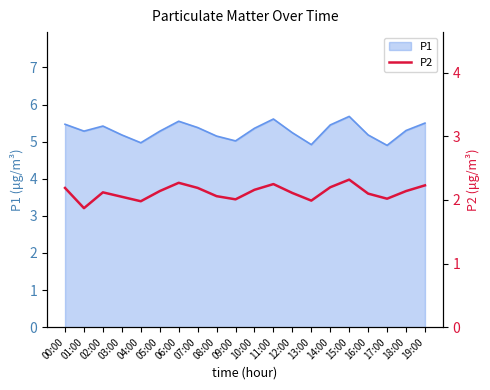

The value at 09:00 is 2.0. True or false?

True